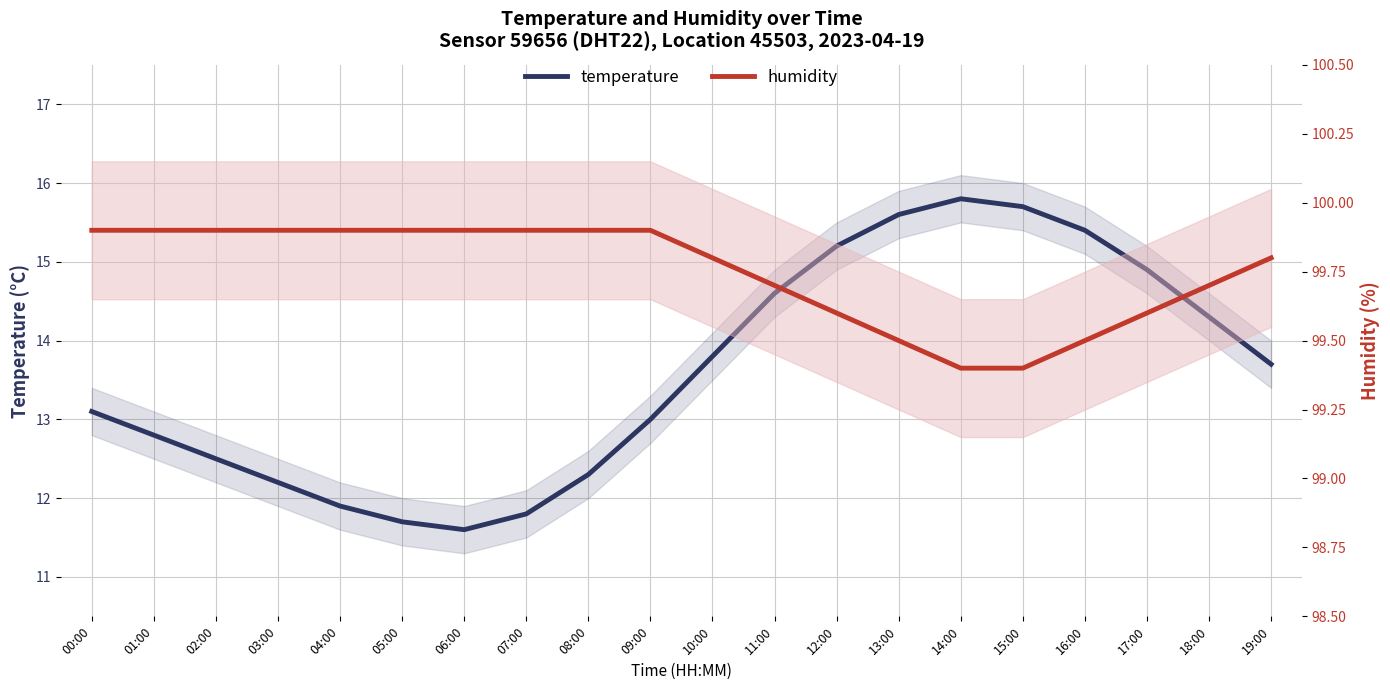

What is the difference between the temperature values at 04:00 and 00:00?

1.2